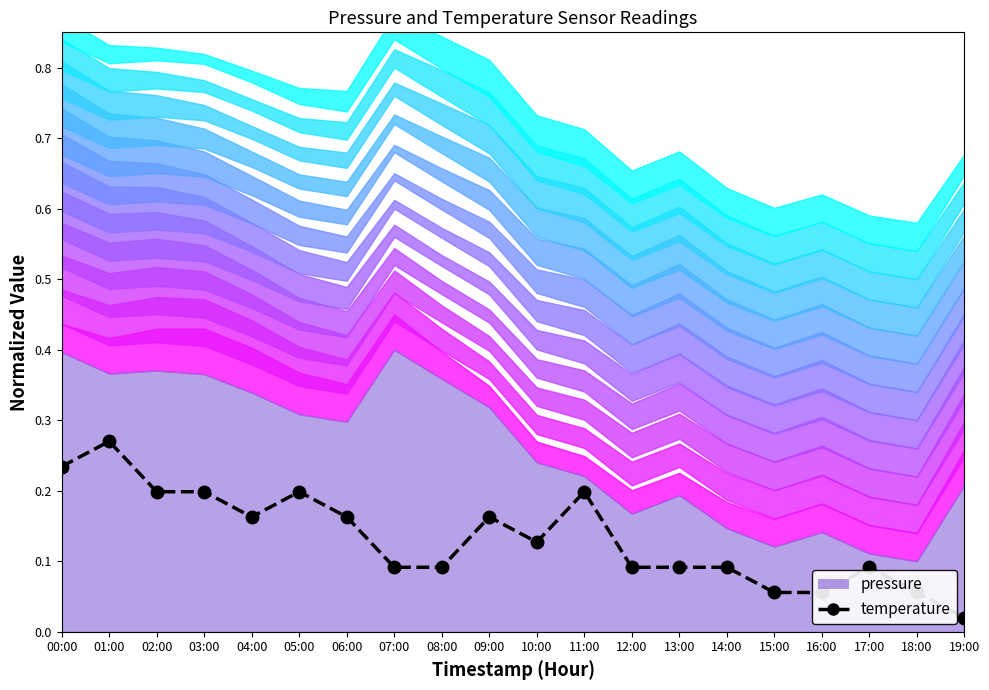

At which label is the value closest to 0?

19:00